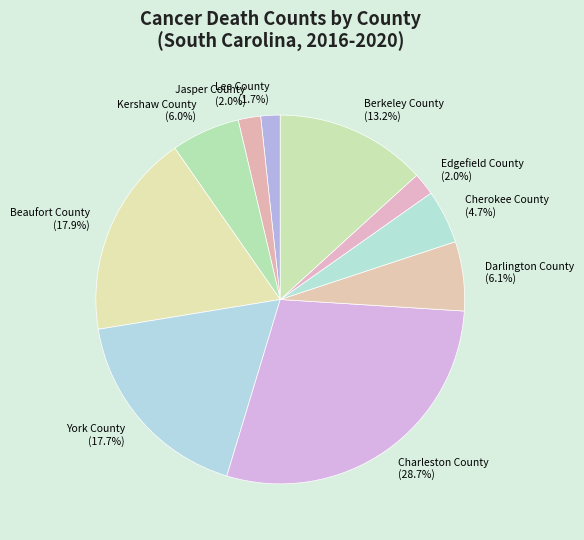

Which category has the biggest portion of the pie?

Charleston County